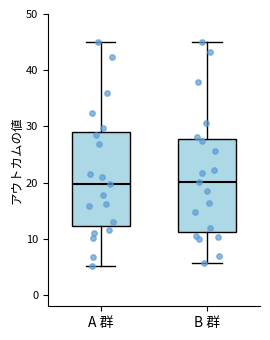

Where does the median line of the box for B 群 sit on the y-axis? The values are not printed on the chart, so give them approximately, as read against the axis.

20